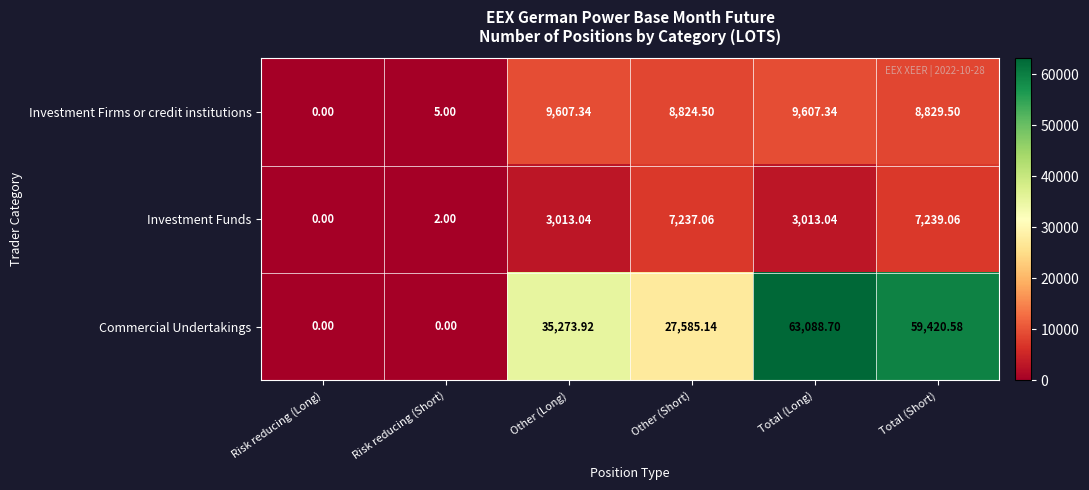

Count the number of categories in the chart.

6